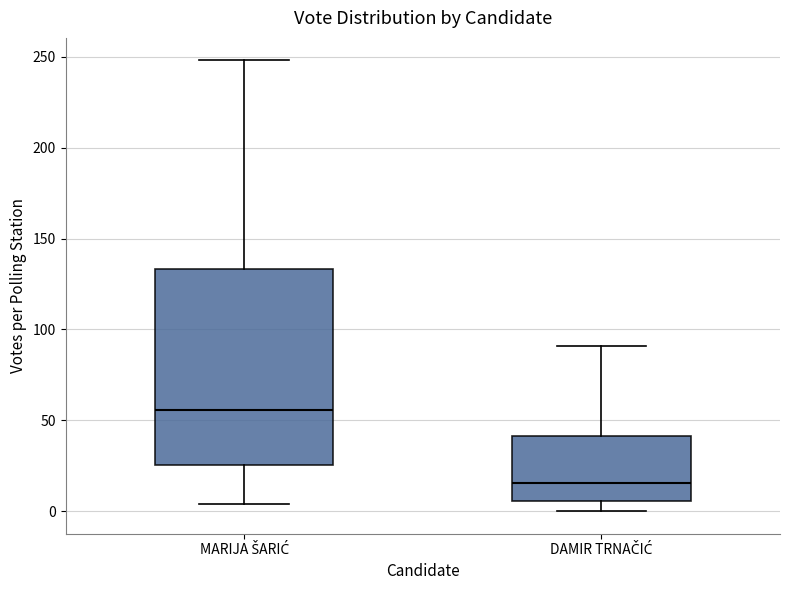

Reading left to right, read every box against the y-axis: the position of its median line, the range the box covers, and the ends of its whiskers. The values are not printed on the chart, so give them approximately, as read against the axis.

MARIJA ŠARIĆ: median 55, box 25 to 135, whiskers 5 to 250
DAMIR TRNAČIĆ: median 15, box 5 to 40, whiskers 0 to 90